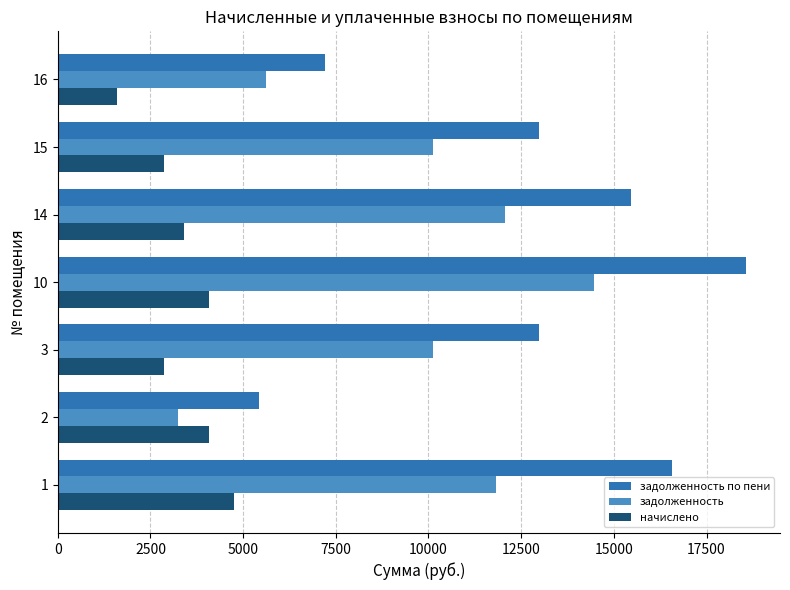

What is the difference between the highest and lowest values at 15?

10130.4